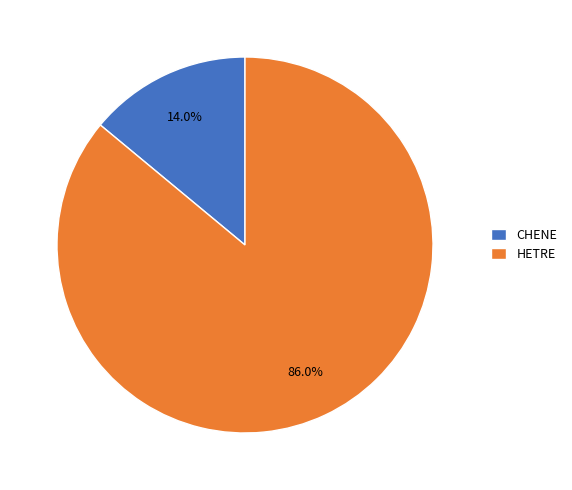

Rank the categories by value from highest to lowest.

HETRE, CHENE